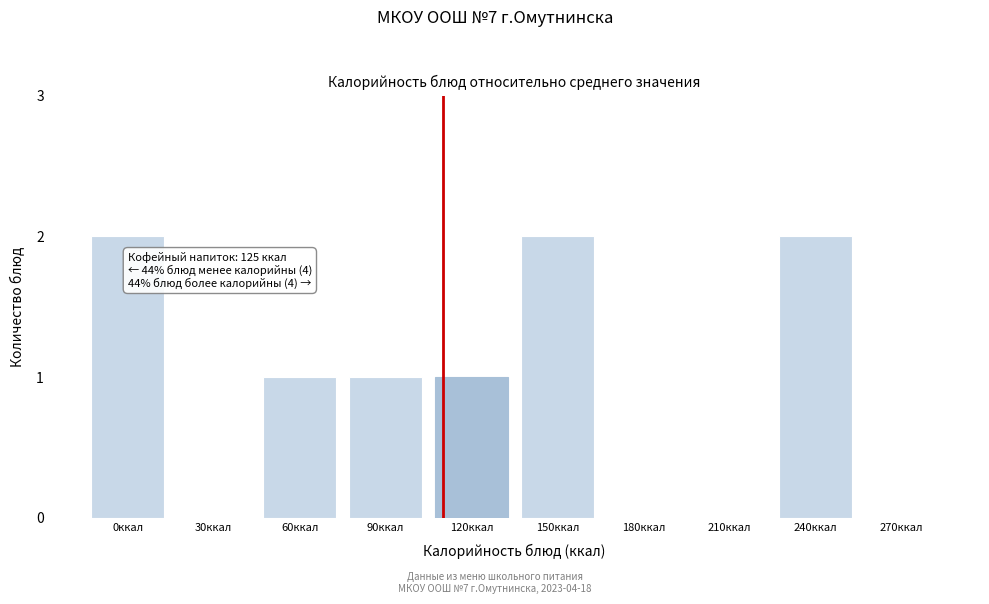

Reading left to right, extract all data points from this chart.

0ккал=2	30ккал=0	60ккал=1	90ккал=1	120ккал=1	150ккал=2	180ккал=0	210ккал=0	240ккал=2	270ккал=0